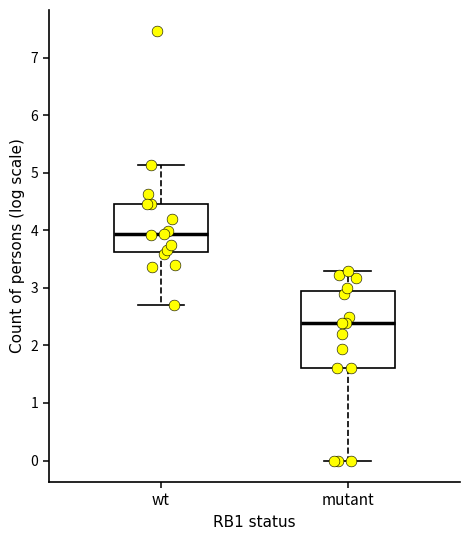

Which box is the tallest, from its lower edge to its upper edge?

mutant